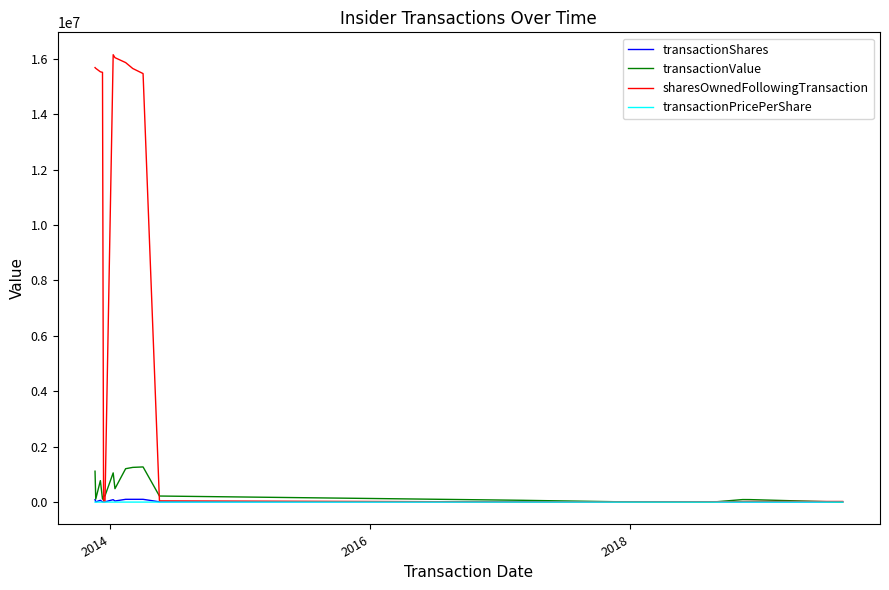

Which series has the widest spread of values?

sharesOwnedFollowingTransaction